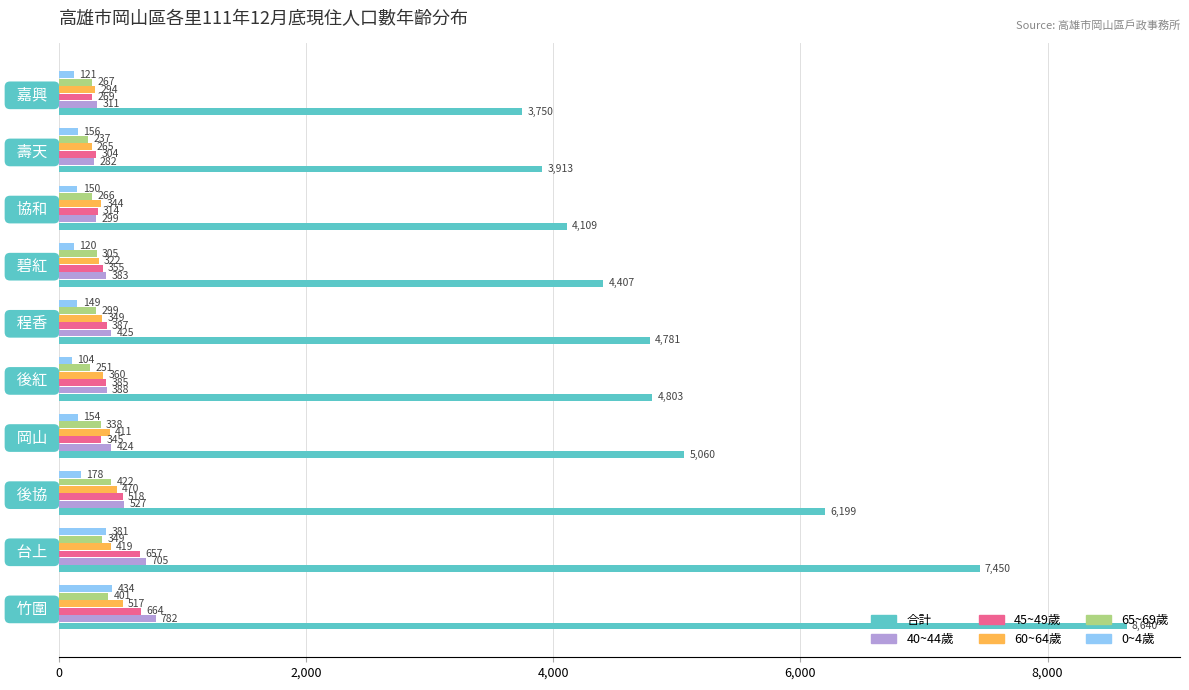

At which category does the chart reach its minimum across all series?

  後紅  